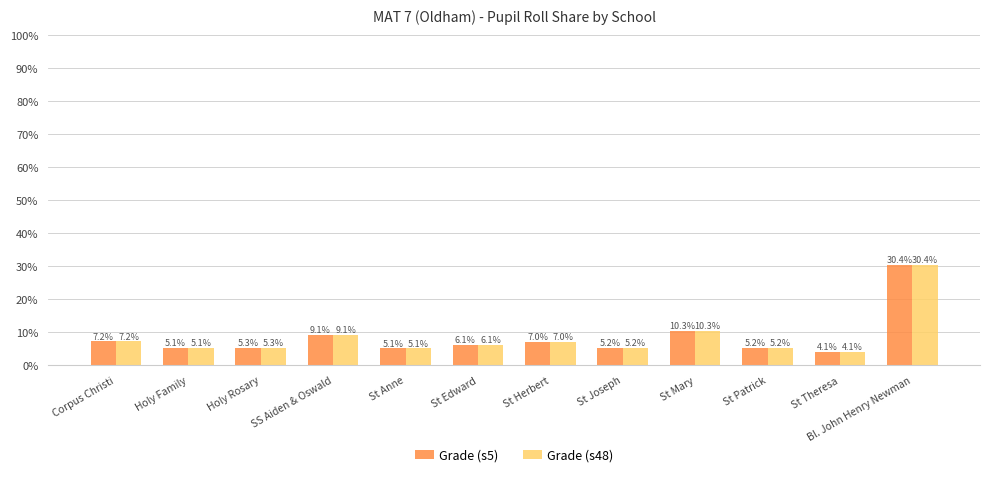

Is it true that Grade (s48) equals 0.1 at St Mary?

True